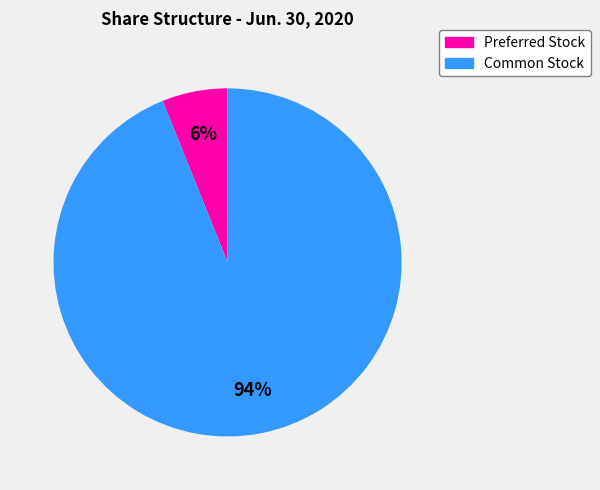

Does any single category account for the majority?

Yes